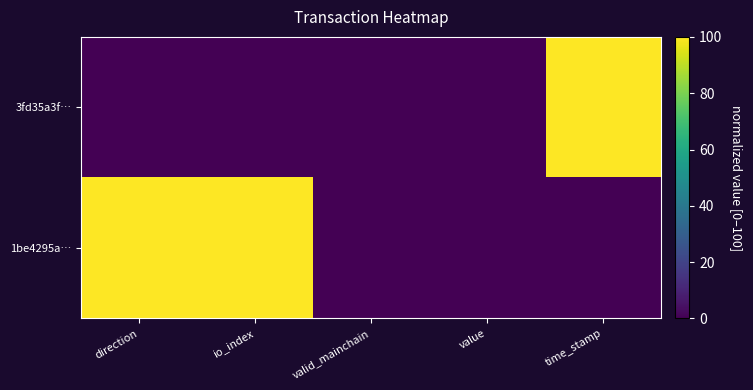

Reading left to right, extract all data points from this chart.

3fd35a3f…: direction=0	io_index=0	valid_mainchain=0	value=0	time_stamp=100
1be4295a…: direction=100	io_index=100	valid_mainchain=0	value=0	time_stamp=0